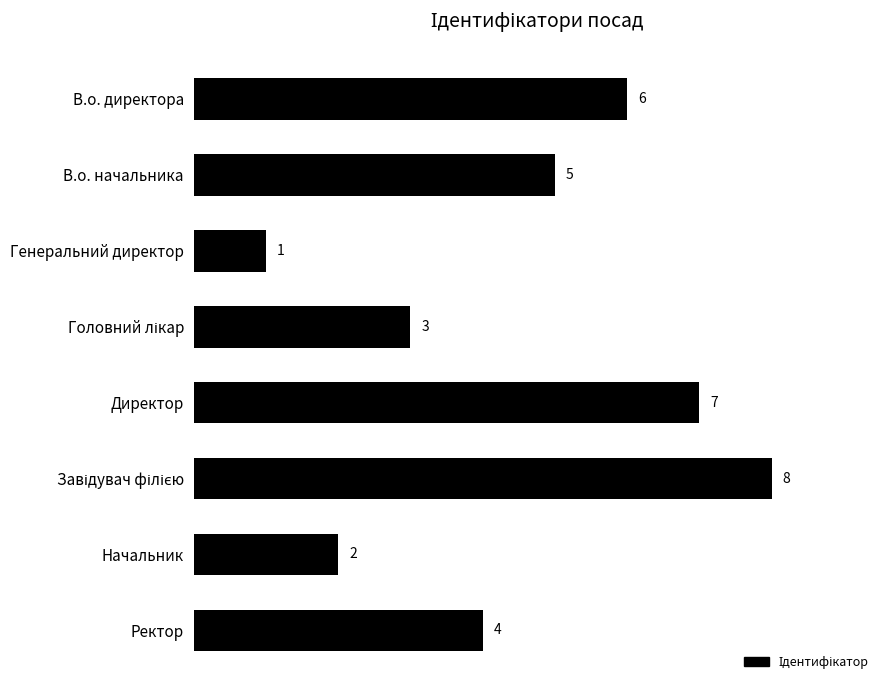

Does the chart contain any negative values?

No